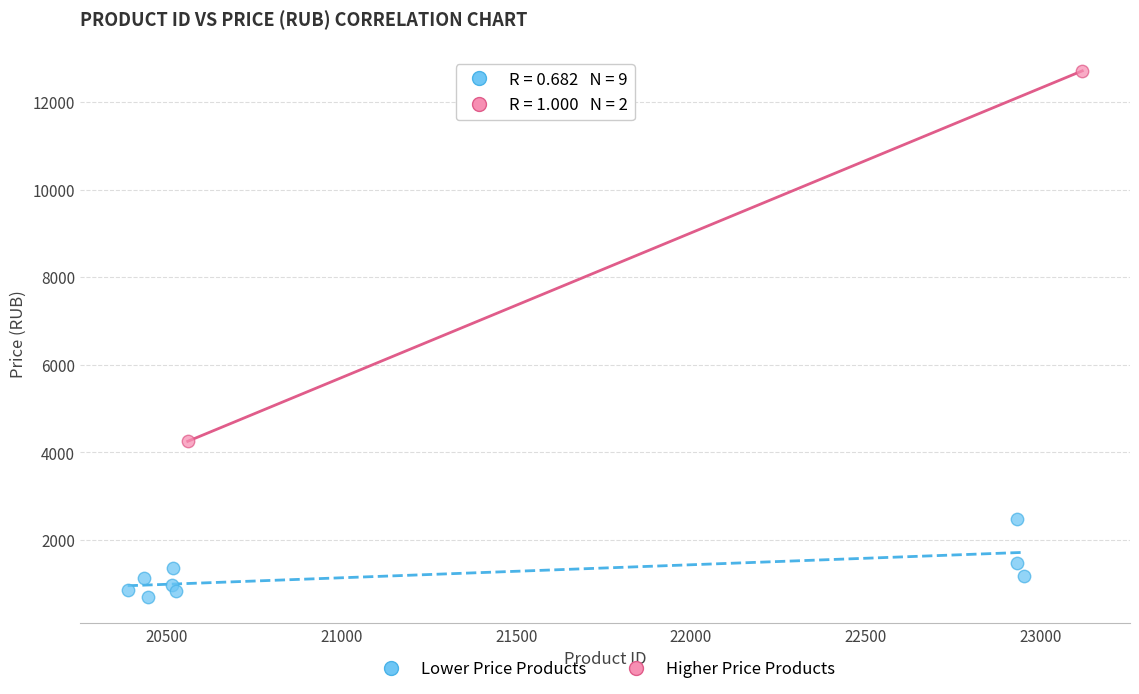

What are all the series names shown in the legend?

Lower Price Products, Higher Price Products